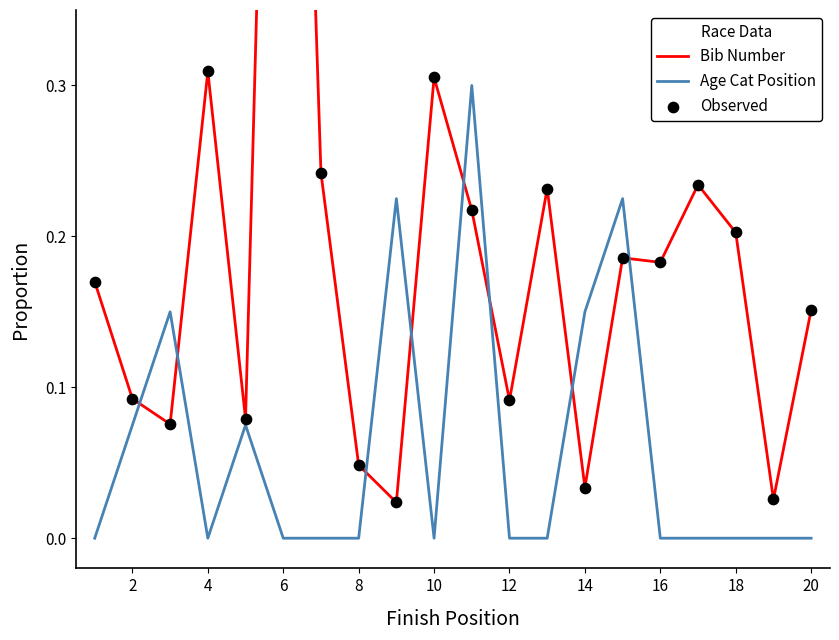

Which series contains the highest Y value?

Bib Number